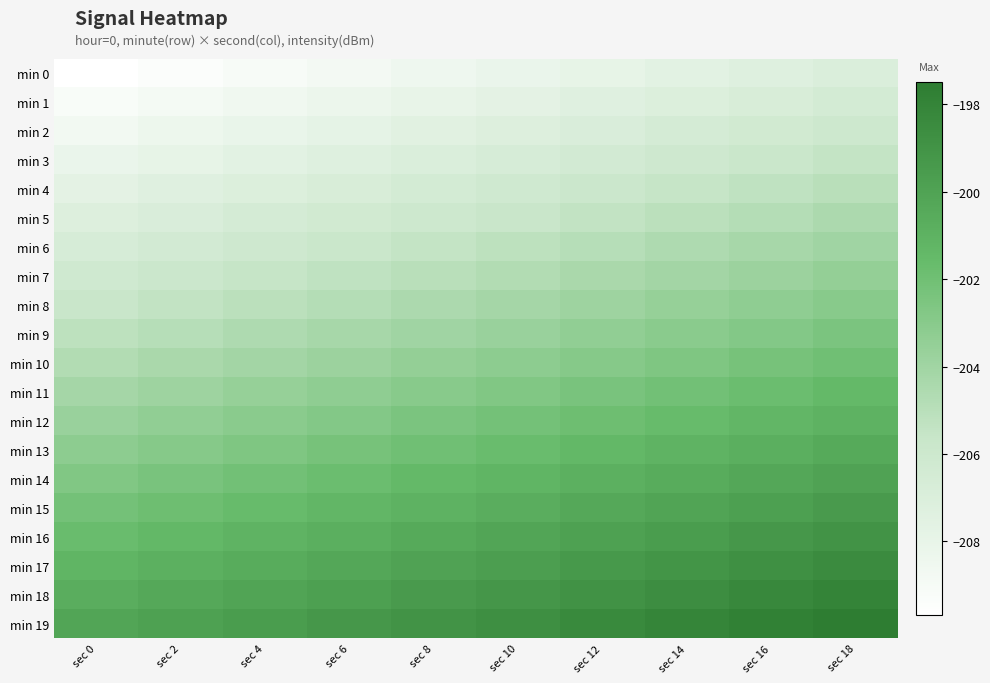

Reading left to right, list all the values displayed in this chart.

min 0: sec 0=-209.7	sec 2=-209.4	sec 4=-209.1	sec 6=-208.8	sec 8=-208.5	sec 10=-208.2	sec 12=-207.9	sec 14=-207.6	sec 16=-207.3	sec 18=-207.0
min 1: sec 0=-209.2	sec 2=-208.9	sec 4=-208.6	sec 6=-208.3	sec 8=-208.0	sec 10=-207.7	sec 12=-207.4	sec 14=-207.1	sec 16=-206.8	sec 18=-206.5
min 2: sec 0=-208.7	sec 2=-208.4	sec 4=-208.1	sec 6=-207.8	sec 8=-207.5	sec 10=-207.2	sec 12=-206.9	sec 14=-206.6	sec 16=-206.3	sec 18=-206.0
min 3: sec 0=-208.2	sec 2=-207.9	sec 4=-207.6	sec 6=-207.3	sec 8=-207.0	sec 10=-206.7	sec 12=-206.4	sec 14=-206.1	sec 16=-205.8	sec 18=-205.5
min 4: sec 0=-207.7	sec 2=-207.4	sec 4=-207.1	sec 6=-206.8	sec 8=-206.5	sec 10=-206.2	sec 12=-205.9	sec 14=-205.6	sec 16=-205.3	sec 18=-205.0
min 5: sec 0=-207.2	sec 2=-206.9	sec 4=-206.6	sec 6=-206.3	sec 8=-206.0	sec 10=-205.7	sec 12=-205.4	sec 14=-205.1	sec 16=-204.8	sec 18=-204.5
min 6: sec 0=-206.7	sec 2=-206.4	sec 4=-206.1	sec 6=-205.8	sec 8=-205.5	sec 10=-205.2	sec 12=-204.9	sec 14=-204.6	sec 16=-204.3	sec 18=-204.0
min 7: sec 0=-206.2	sec 2=-205.9	sec 4=-205.6	sec 6=-205.3	sec 8=-205.0	sec 10=-204.7	sec 12=-204.4	sec 14=-204.1	sec 16=-203.8	sec 18=-203.5
min 8: sec 0=-205.7	sec 2=-205.4	sec 4=-205.1	sec 6=-204.8	sec 8=-204.5	sec 10=-204.2	sec 12=-203.9	sec 14=-203.6	sec 16=-203.3	sec 18=-203.0
min 9: sec 0=-205.2	sec 2=-204.9	sec 4=-204.6	sec 6=-204.3	sec 8=-204.0	sec 10=-203.7	sec 12=-203.4	sec 14=-203.1	sec 16=-202.8	sec 18=-202.5
min 10: sec 0=-204.7	sec 2=-204.4	sec 4=-204.1	sec 6=-203.8	sec 8=-203.5	sec 10=-203.2	sec 12=-202.9	sec 14=-202.6	sec 16=-202.3	sec 18=-202.0
min 11: sec 0=-204.2	sec 2=-203.9	sec 4=-203.6	sec 6=-203.3	sec 8=-203.0	sec 10=-202.7	sec 12=-202.4	sec 14=-202.1	sec 16=-201.8	sec 18=-201.5
min 12: sec 0=-203.7	sec 2=-203.4	sec 4=-203.1	sec 6=-202.8	sec 8=-202.5	sec 10=-202.2	sec 12=-201.9	sec 14=-201.6	sec 16=-201.3	sec 18=-201.0
min 13: sec 0=-203.2	sec 2=-202.9	sec 4=-202.6	sec 6=-202.3	sec 8=-202.0	sec 10=-201.7	sec 12=-201.4	sec 14=-201.1	sec 16=-200.8	sec 18=-200.5
min 14: sec 0=-202.7	sec 2=-202.4	sec 4=-202.1	sec 6=-201.8	sec 8=-201.5	sec 10=-201.2	sec 12=-200.9	sec 14=-200.6	sec 16=-200.3	sec 18=-200.0
min 15: sec 0=-202.2	sec 2=-201.9	sec 4=-201.6	sec 6=-201.3	sec 8=-201.0	sec 10=-200.7	sec 12=-200.4	sec 14=-200.1	sec 16=-199.8	sec 18=-199.5
min 16: sec 0=-201.7	sec 2=-201.4	sec 4=-201.1	sec 6=-200.8	sec 8=-200.5	sec 10=-200.2	sec 12=-199.9	sec 14=-199.6	sec 16=-199.3	sec 18=-199.0
min 17: sec 0=-201.2	sec 2=-200.9	sec 4=-200.6	sec 6=-200.3	sec 8=-200.0	sec 10=-199.7	sec 12=-199.4	sec 14=-199.1	sec 16=-198.8	sec 18=-198.5
min 18: sec 0=-200.7	sec 2=-200.4	sec 4=-200.1	sec 6=-199.8	sec 8=-199.5	sec 10=-199.2	sec 12=-198.9	sec 14=-198.6	sec 16=-198.3	sec 18=-198.0
min 19: sec 0=-200.2	sec 2=-199.9	sec 4=-199.6	sec 6=-199.3	sec 8=-199.0	sec 10=-198.7	sec 12=-198.4	sec 14=-198.1	sec 16=-197.8	sec 18=-197.5